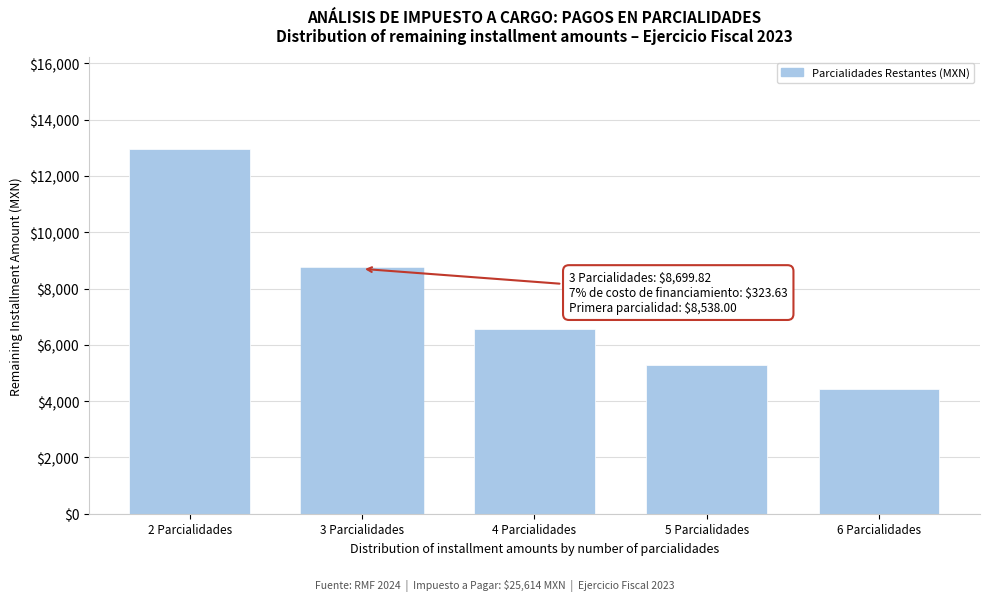

Reading left to right, what are all the values shown in this chart?

2 Parcialidades=12969.1	3 Parcialidades=8699.8	4 Parcialidades=6565.7	5 Parcialidades=5285.2	6 Parcialidades=4431.7